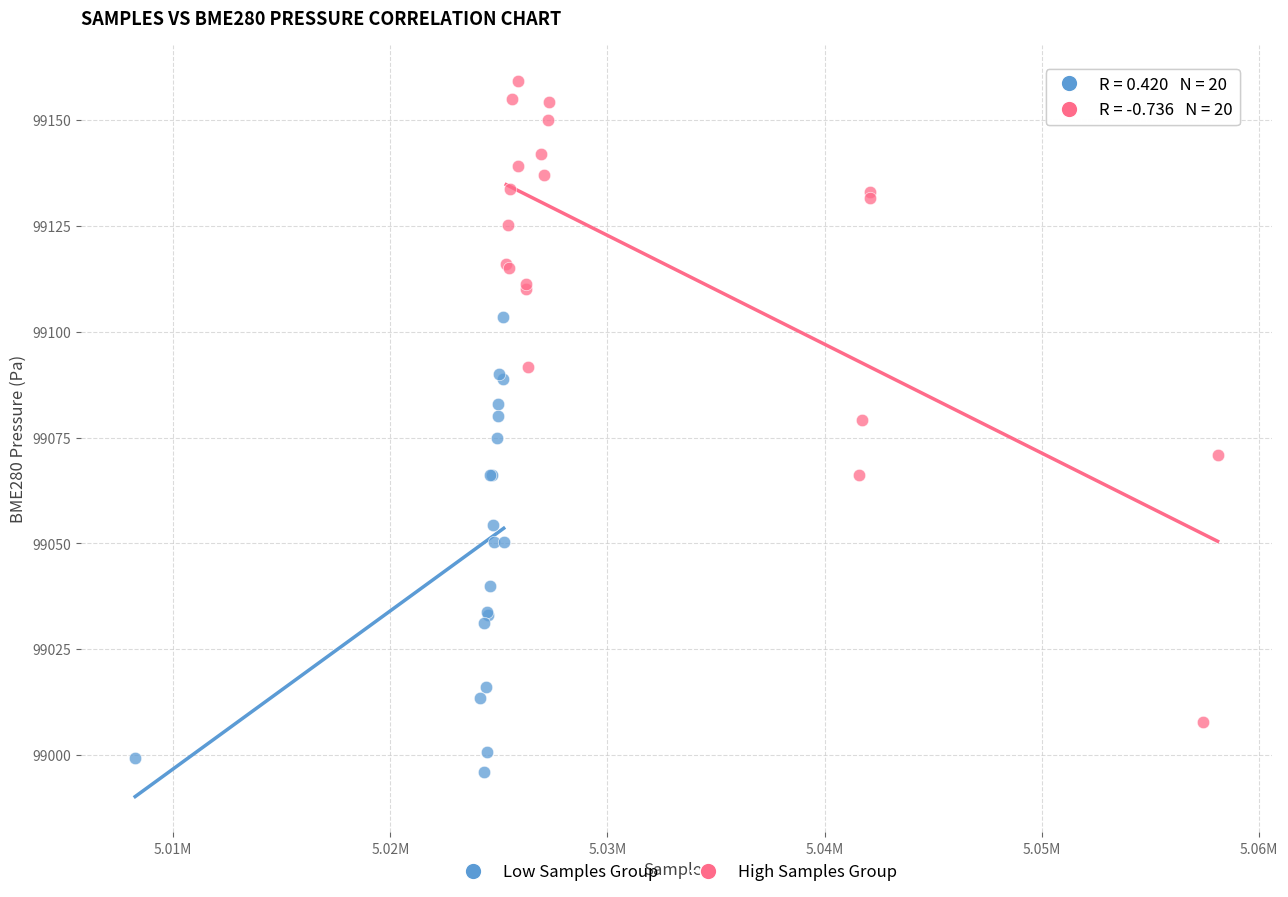

Which series has the largest Y range (max minus min)?

High Samples Group